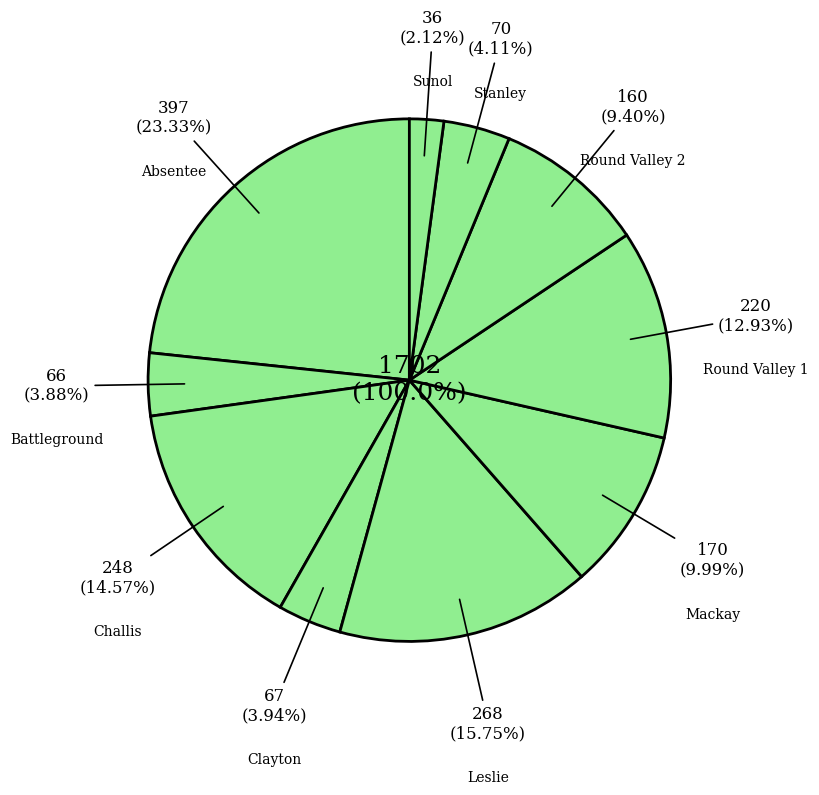

Count the number of slices in the pie.

10